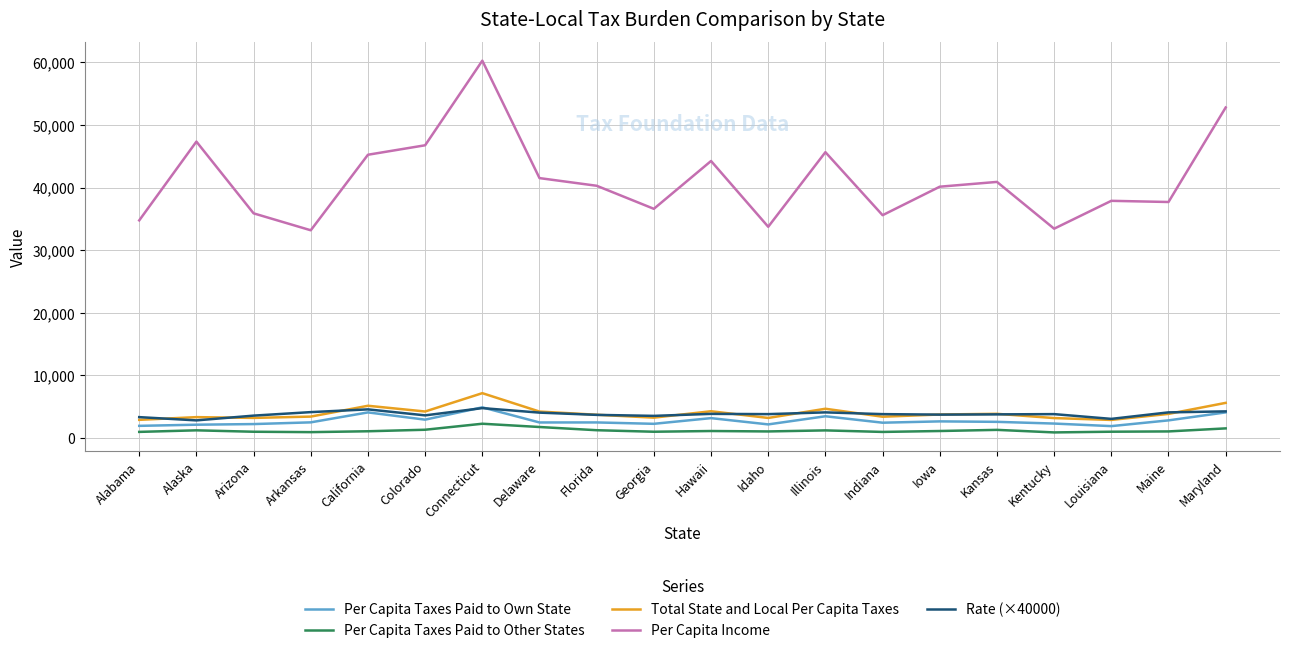

What are all the series names shown in the legend?

Per Capita Taxes Paid to Own State, Per Capita Taxes Paid to Other States, Total State and Local Per Capita Taxes, Per Capita Income, Rate (×40000)